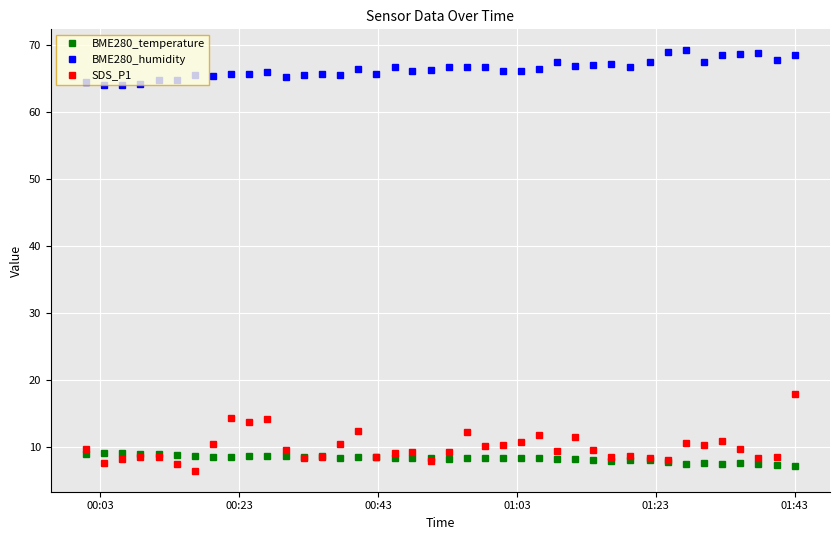

How many lines are shown in the chart?

3